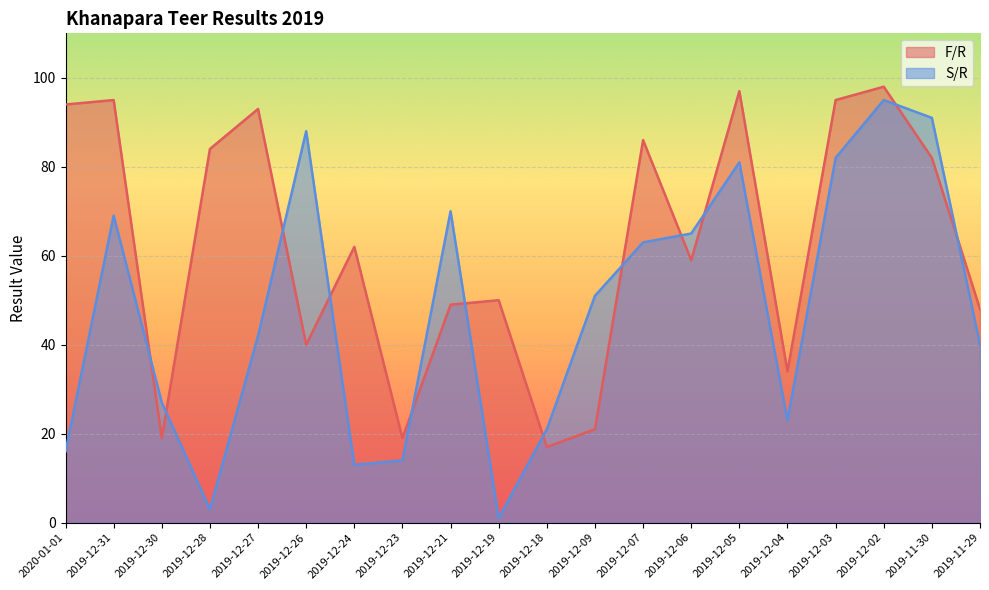

At which label is F/R closest to 57?

2019-12-06